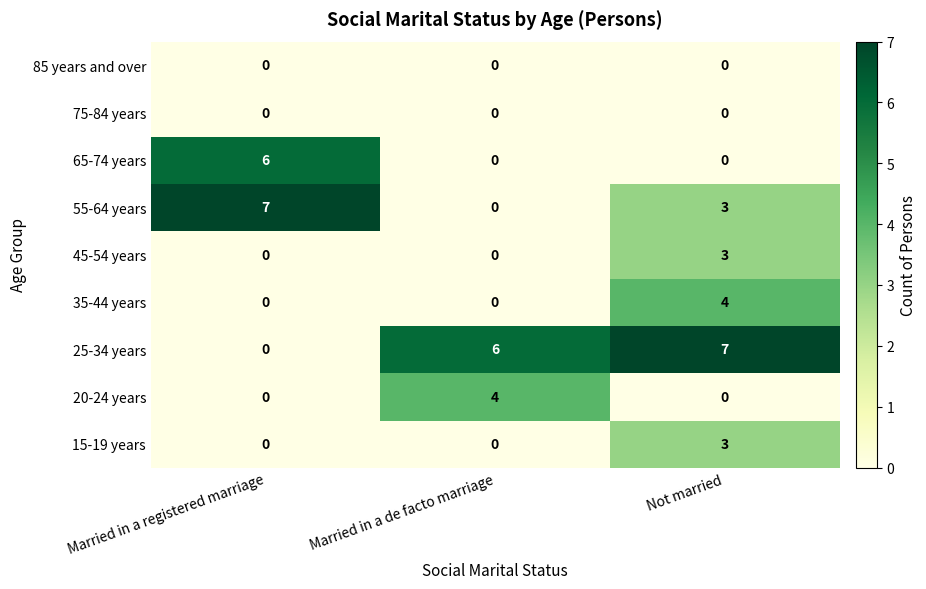

The value of 20-24 years at Married in a registered marriage is -1. True or false?

False